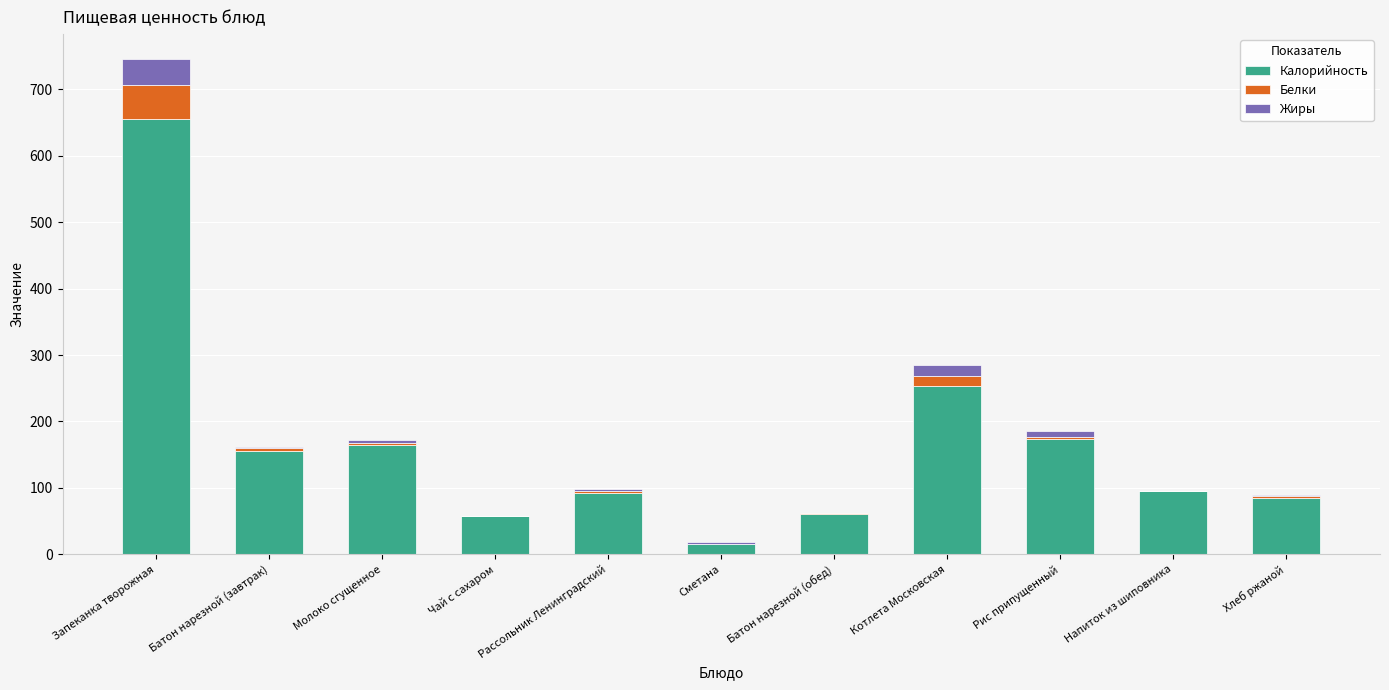

Does the chart contain stacked bars?

Yes